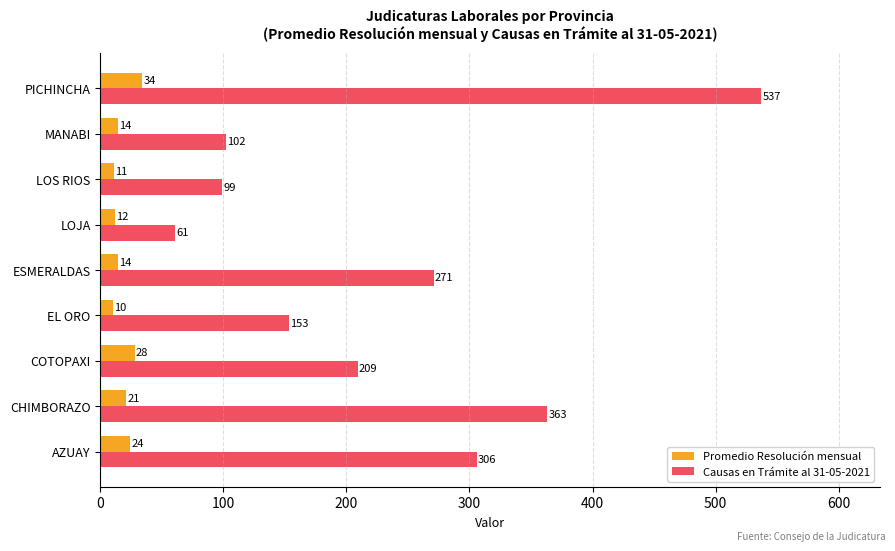

Is it true that Promedio Resolución mensual equals 34 at PICHINCHA?

True